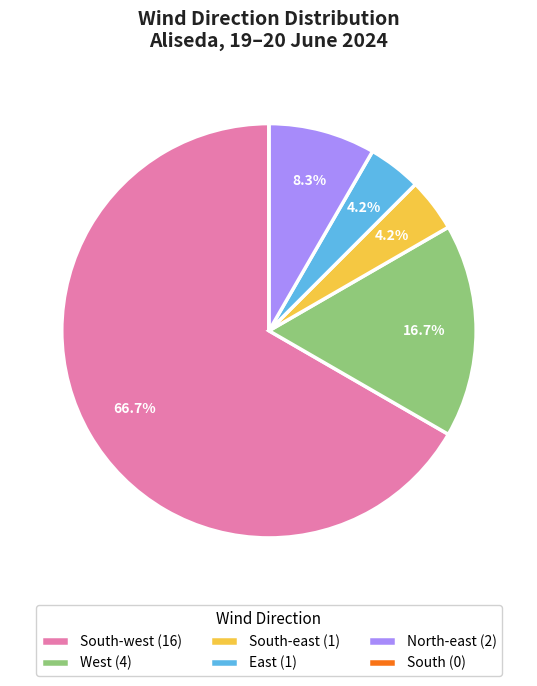

Does West (4) account for over 50% of the chart?

No